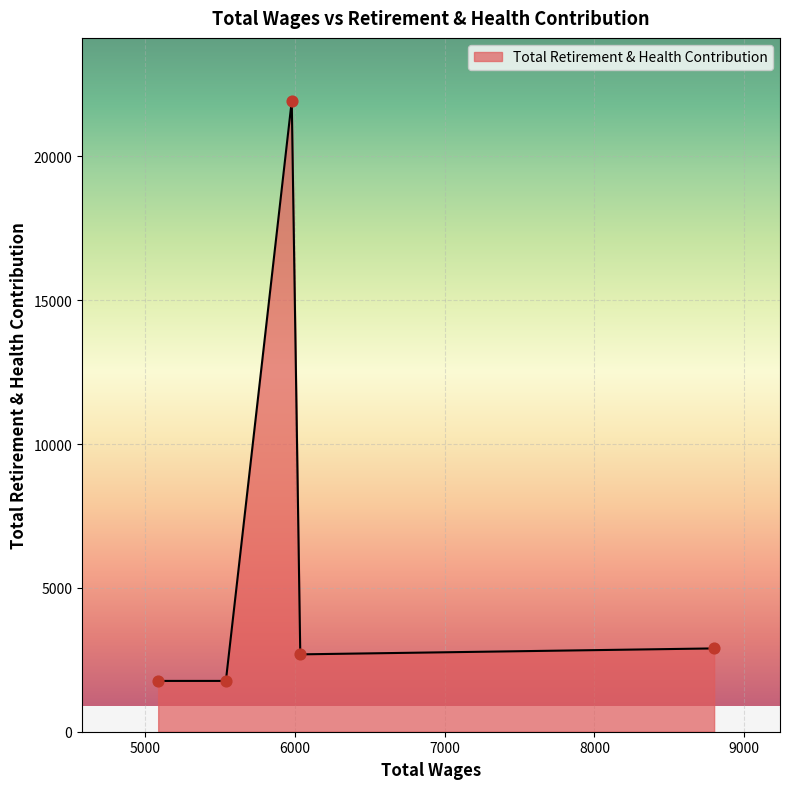

What is the smallest value displayed?

1766